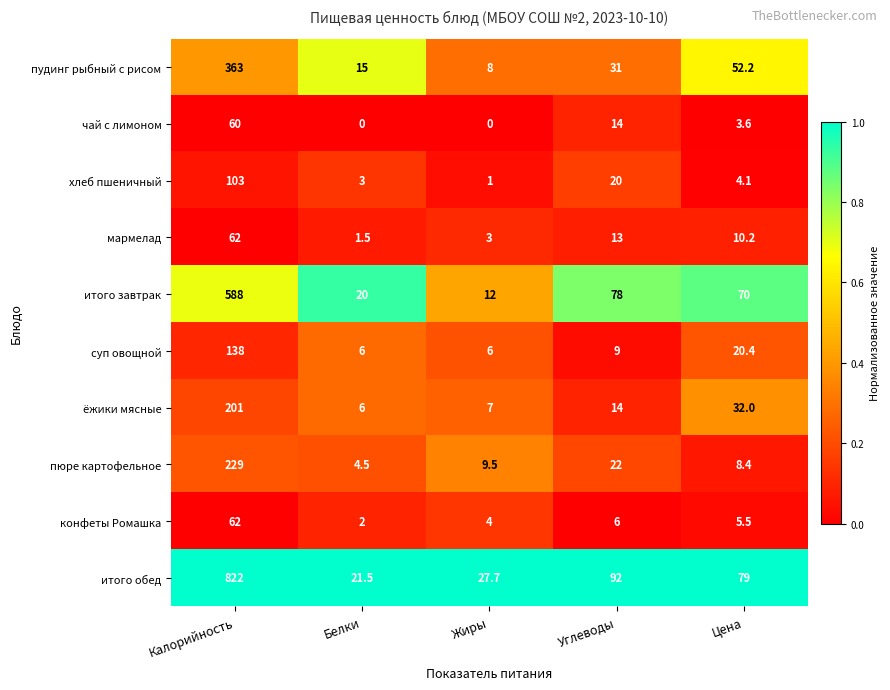

Read the пюре картофельное value at Белки.

4.5